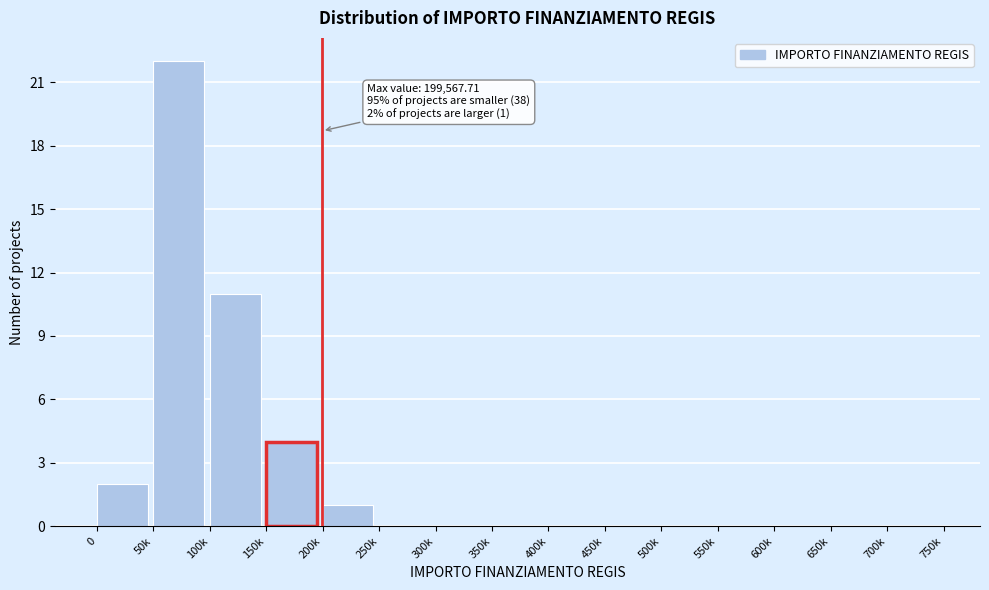

Reading right to left, transcribe all the data shown in this chart.

700k=0	650k=0	600k=0	550k=0	500k=0	450k=0	400k=0	350k=0	300k=0	250k=0	200k=1	150k=4	100k=11	50k=22	0=2